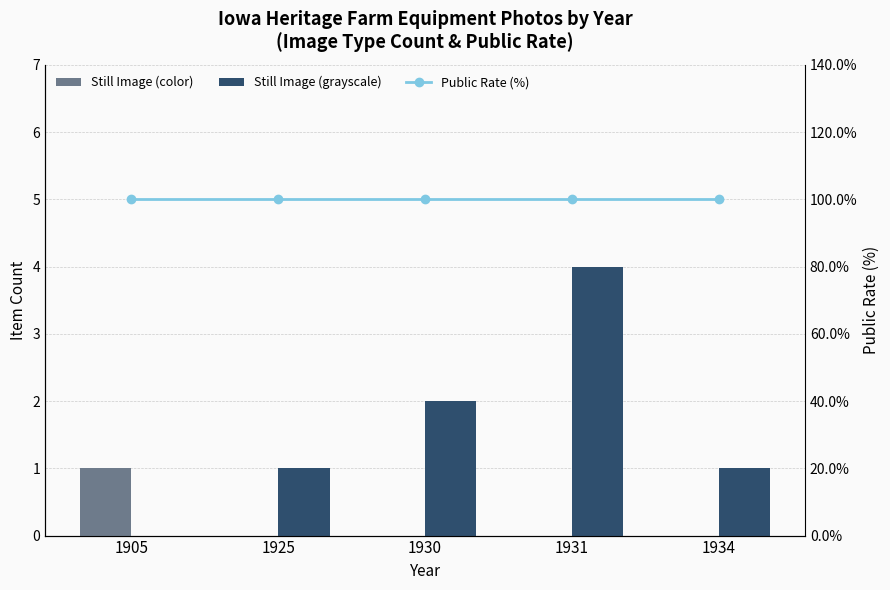

Reading left to right, extract all data points from this chart.

Still Image (color): 1	0	0	0	0
Still Image (grayscale): 0	1	2	4	1
Public Rate (%): 100	100	100	100	100